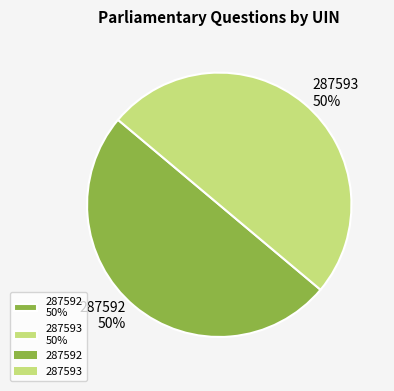

How many slices are in this pie chart?

2